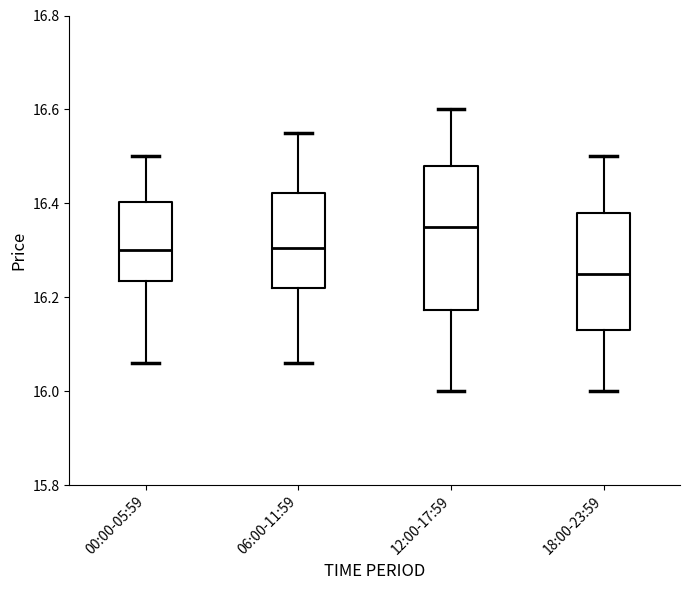

Which box is the tallest, from its lower edge to its upper edge?

12:00-17:59